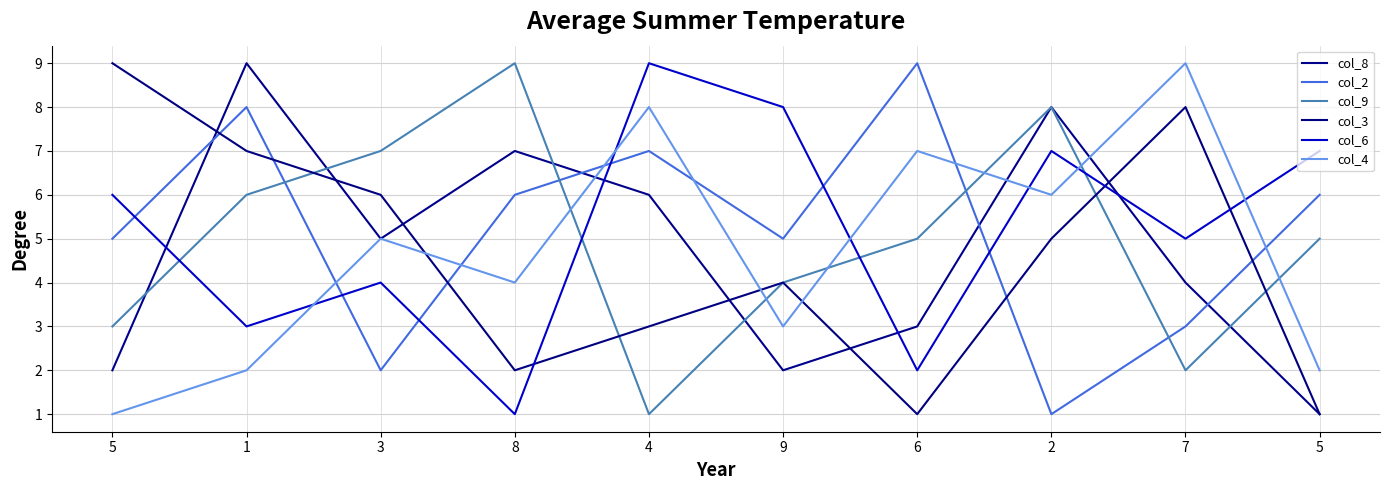

Does the chart display data point markers on the line(s)?

No